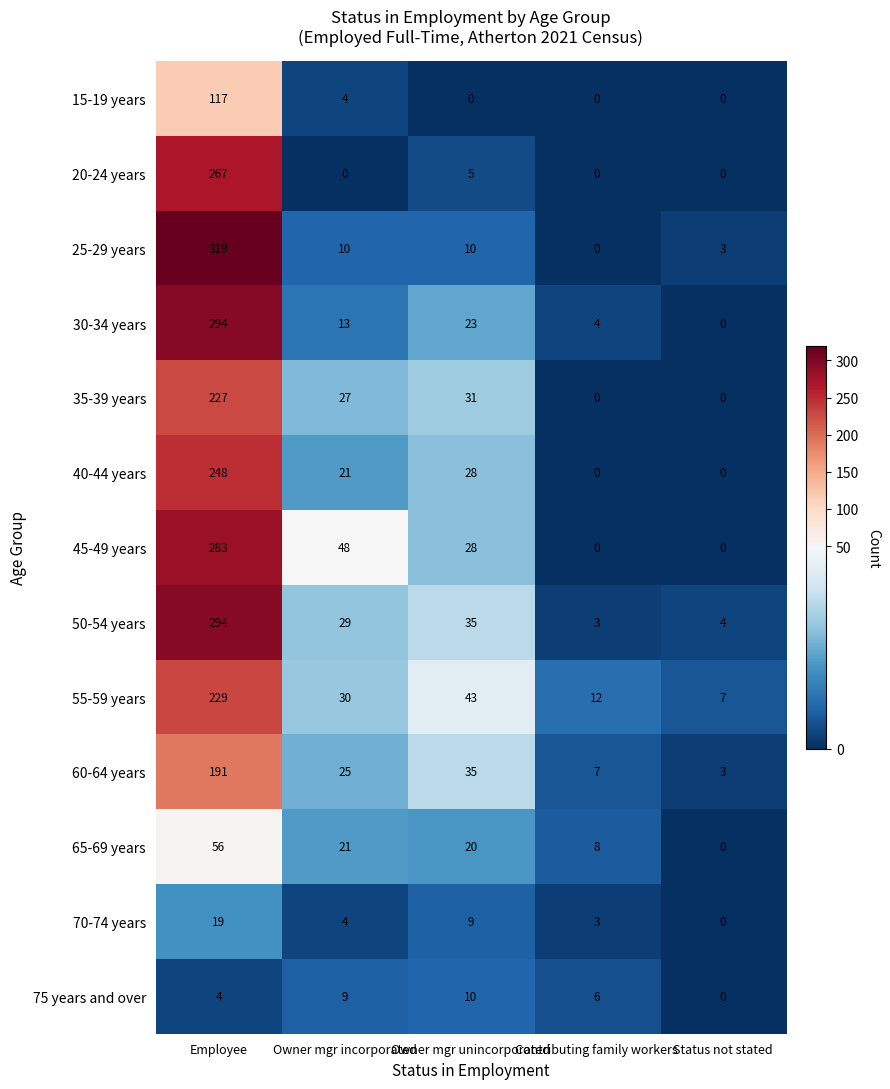

The value of 65-69 years at Owner mgr unincorporated is 9. True or false?

False